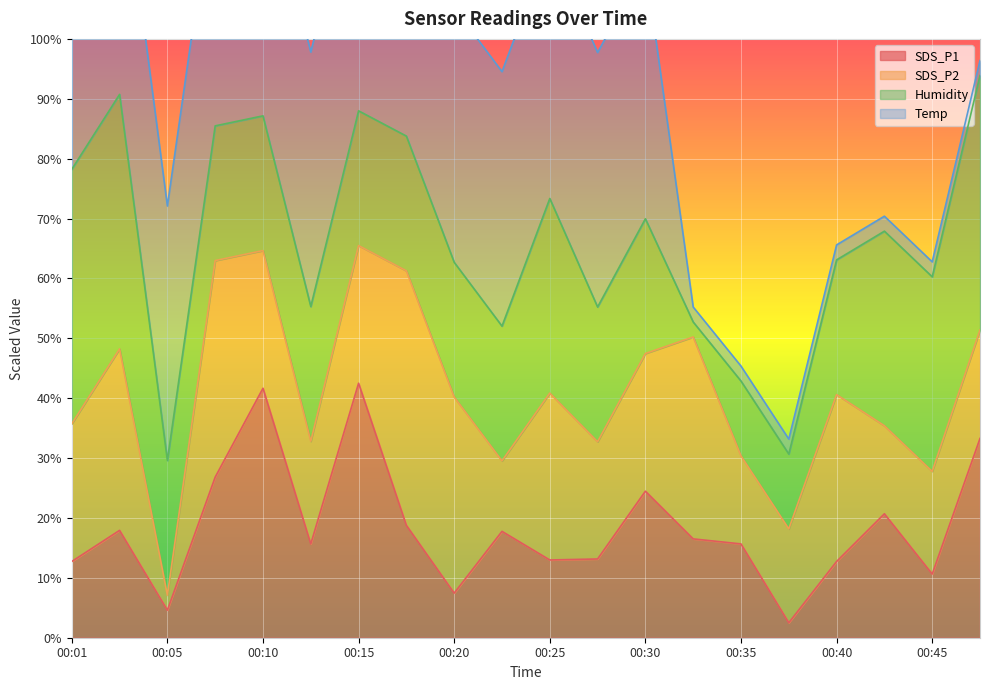

True or false: SDS_P1 has a value of 20.0 at 00:15.

False